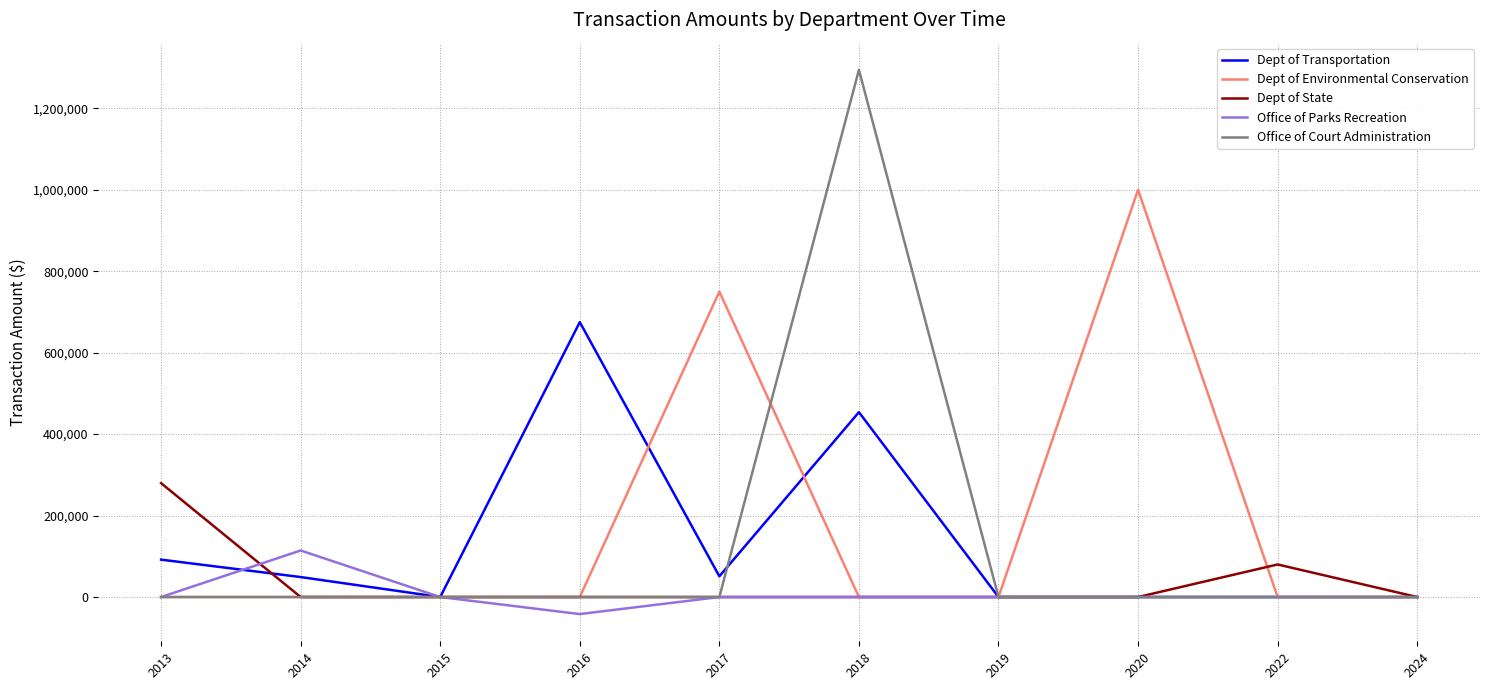

What is the smallest value displayed?

-41852